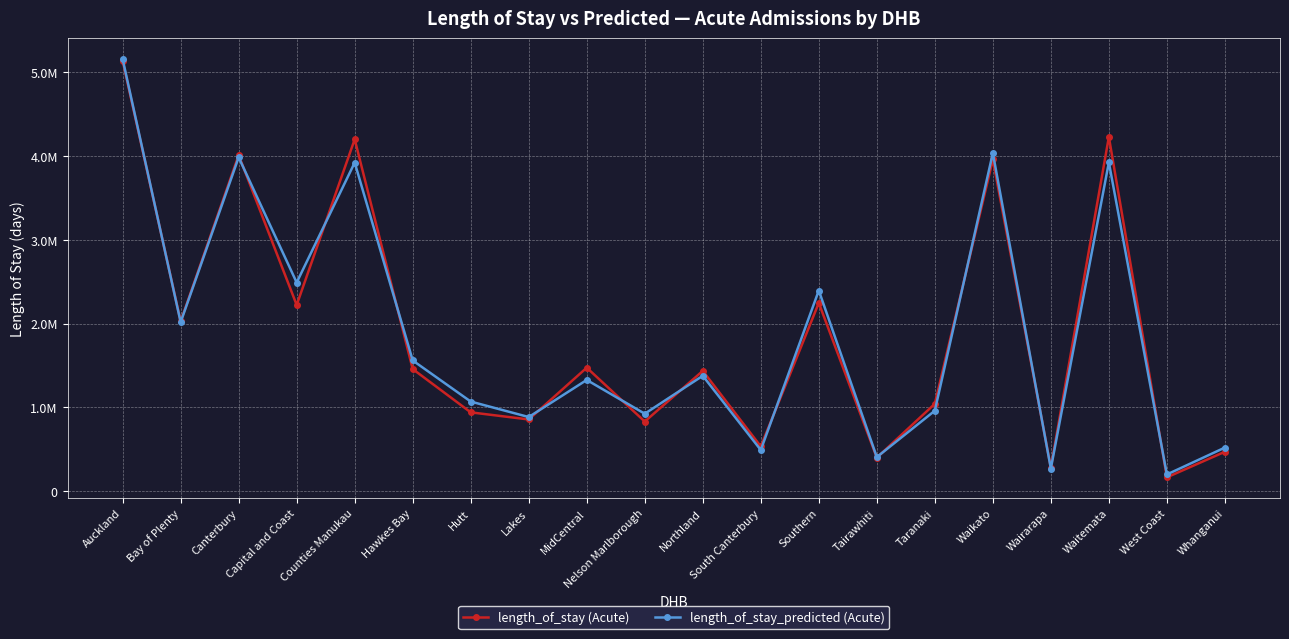

What is the maximum value for length_of_stay_predicted (Acute)?

5158879.3